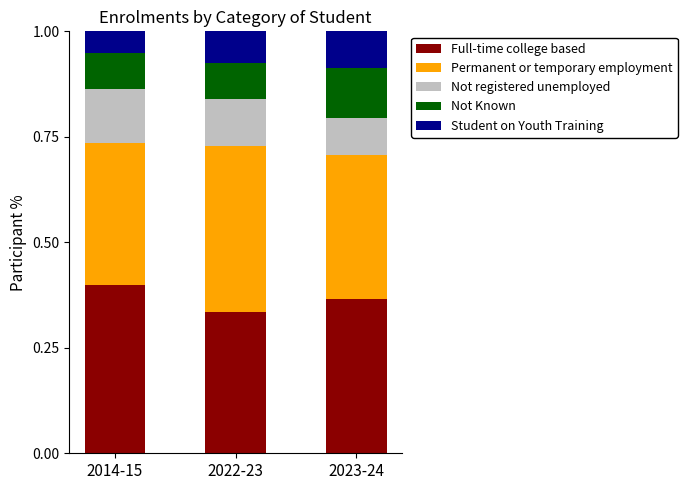

Count the Full-time college based values in the range 0 to 1.

3